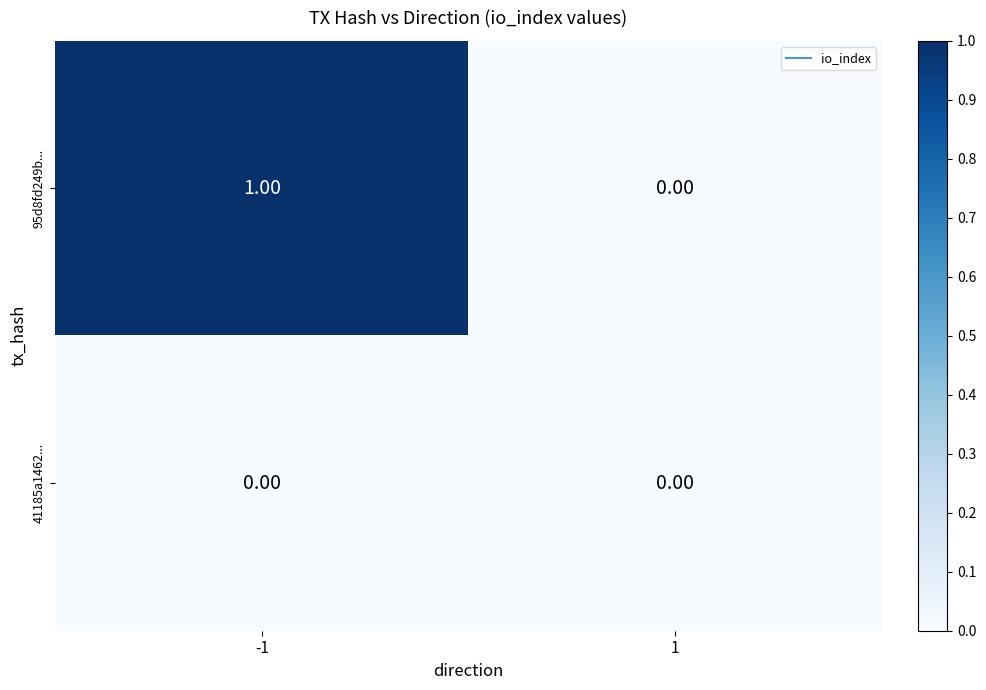

List the series in order of their overall mean, lowest first.

41185a1462..., 95d8fd249b...